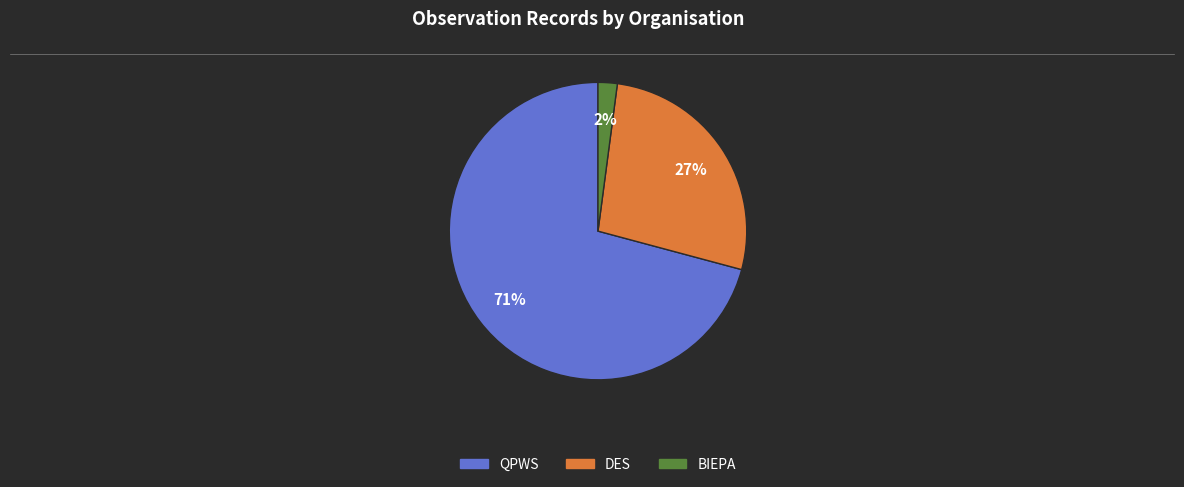

To the nearest percent, what is the difference between the largest and smallest slice percentages?

69%